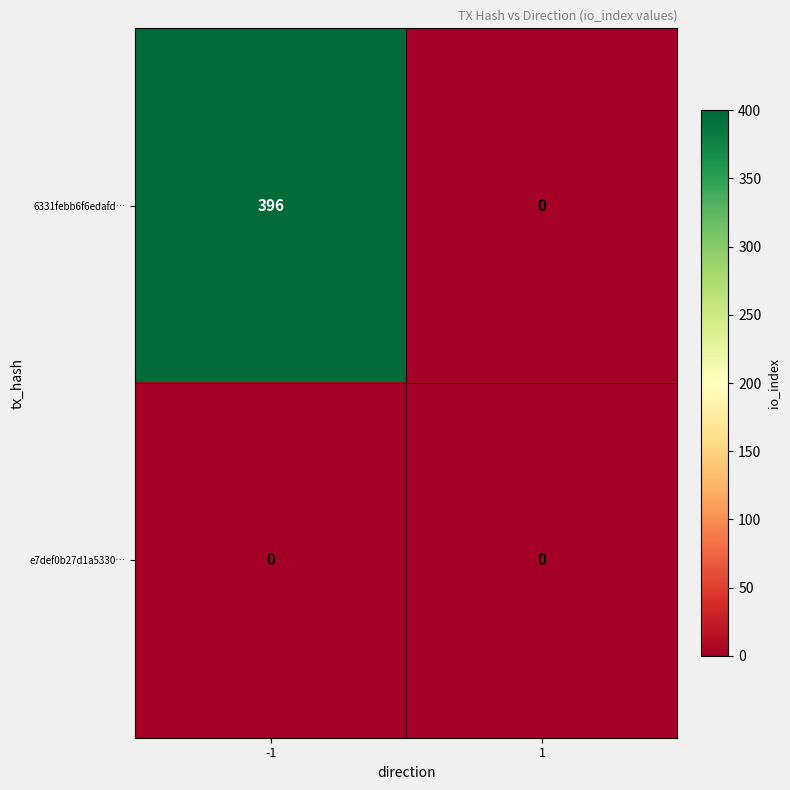

The value of 6331febb6f6edafd… at -1 is 396. True or false?

True